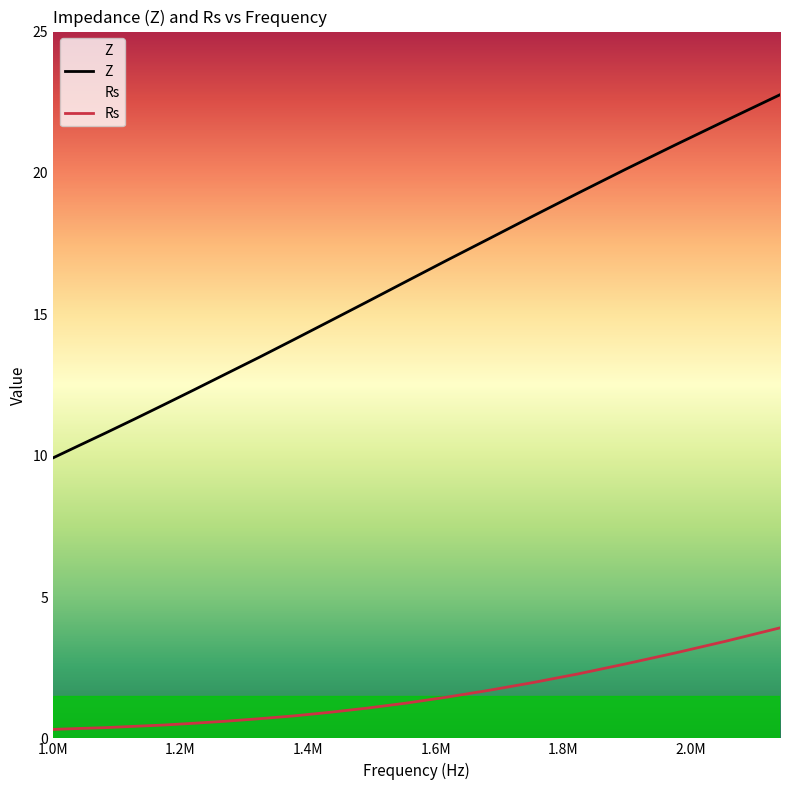

Which series has the largest range (max minus min)?

Z